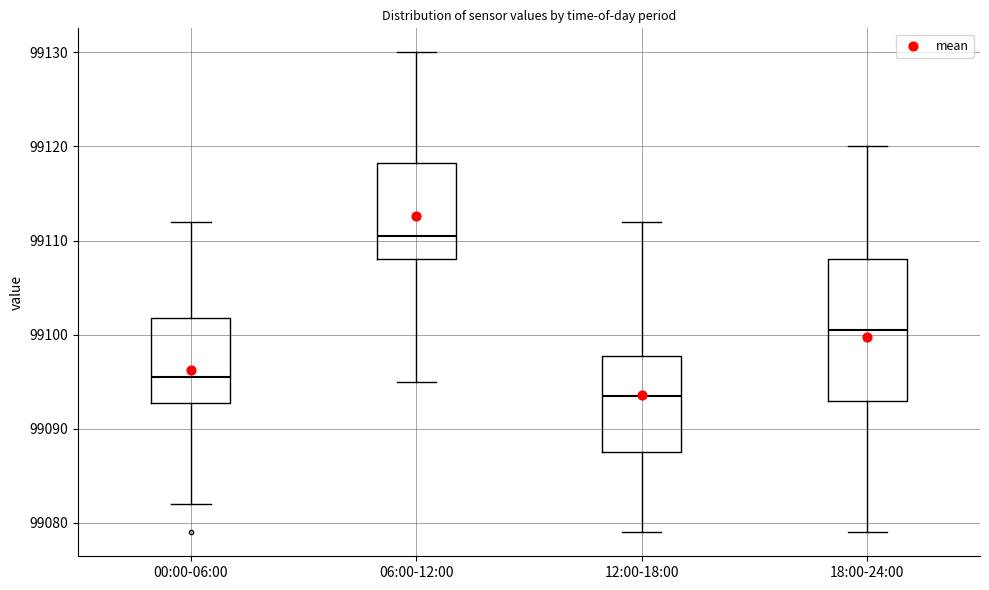

Reading left to right, transcribe this box plot: for each box, give where its median line is, the range the box spans, and where its two whiskers end, as read against the y-axis. The values are not printed on the chart, so give them approximately, as read against the axis.

00:00-06:00: median 99096, box 99093 to 99102, whiskers 99082 to 99112
06:00-12:00: median 99111, box 99108 to 99118, whiskers 99095 to 99130
12:00-18:00: median 99094, box 99088 to 99098, whiskers 99079 to 99112
18:00-24:00: median 99101, box 99093 to 99108, whiskers 99079 to 99120